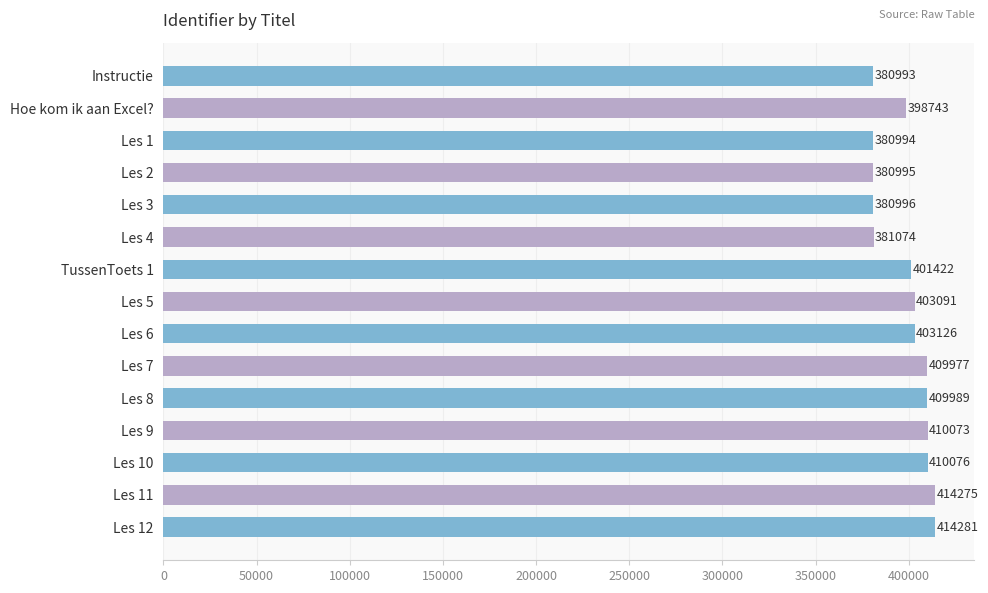

List the labels in order of value, smallest first.

Instructie, Les 1, Les 2, Les 3, Les 4, Hoe kom ik aan Excel?, TussenToets 1, Les 5, Les 6, Les 7, Les 8, Les 9, Les 10, Les 11, Les 12